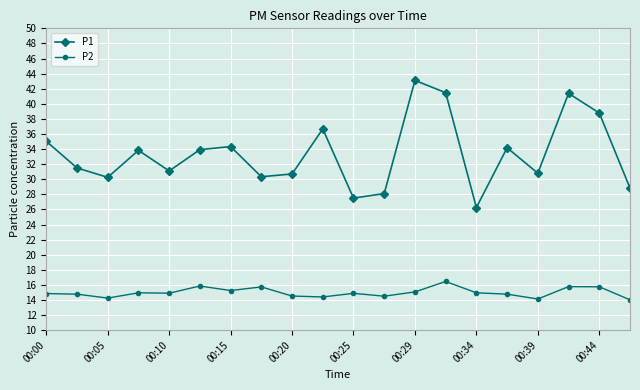

Which series has the largest range (max minus min)?

P1